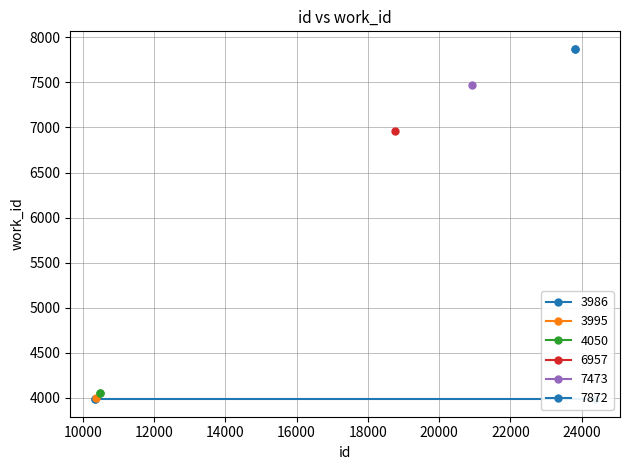

Reading right to left, transcribe all the data shown in this chart.

3986	7872	7872	7473	6957	4050	4050	3995	3986	3986